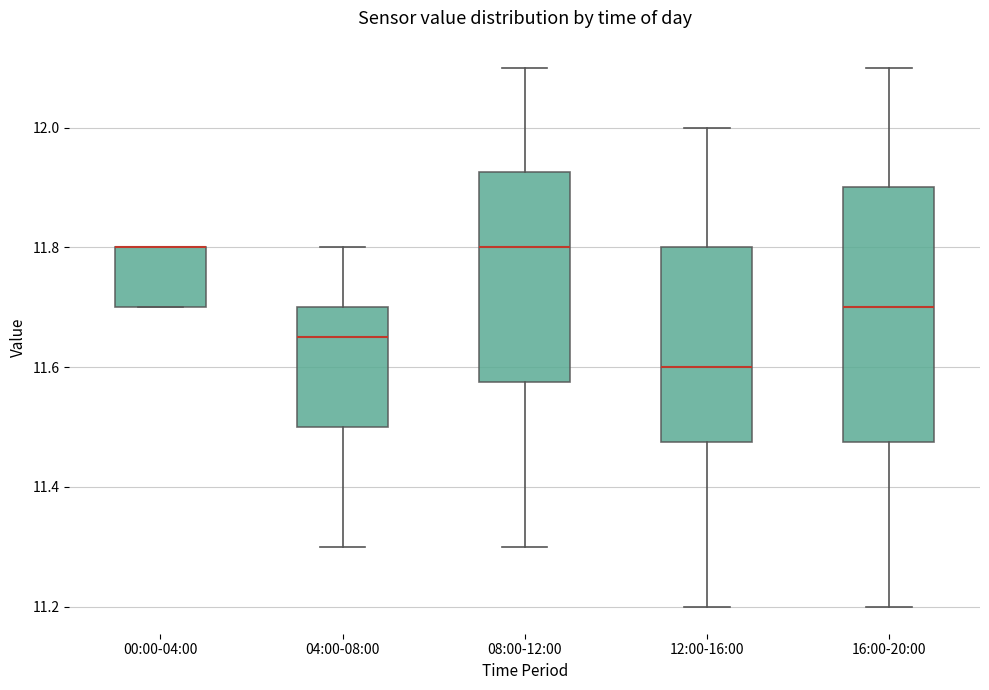

Comparing the boxes themselves (not the whiskers), which one is the tallest?

16:00-20:00